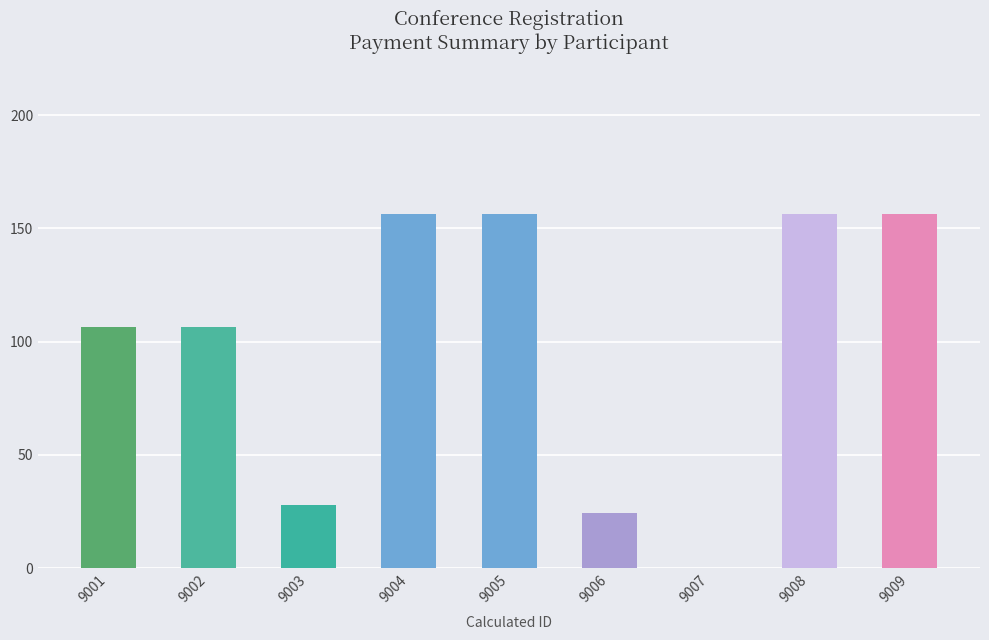

What is the sum of the values at 9005 and 9001?

263.0